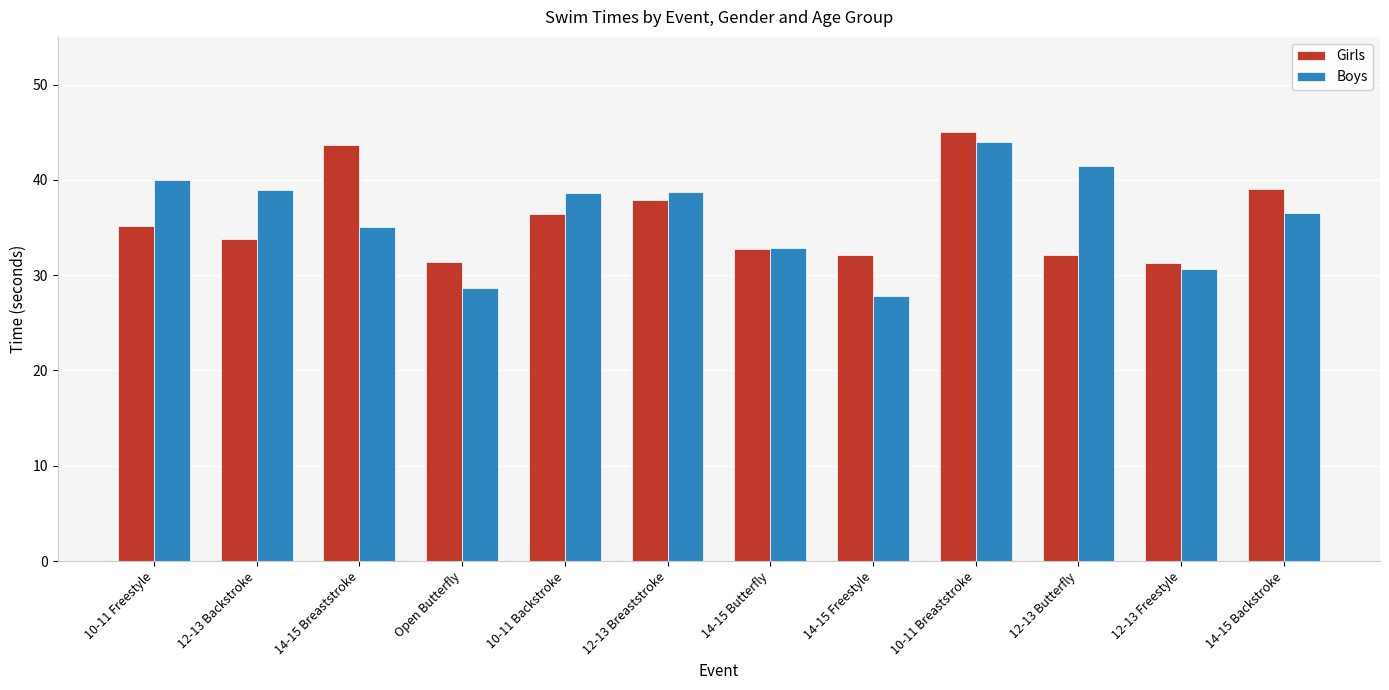

At which category is the sum across all series the highest?

10-11 Breaststroke